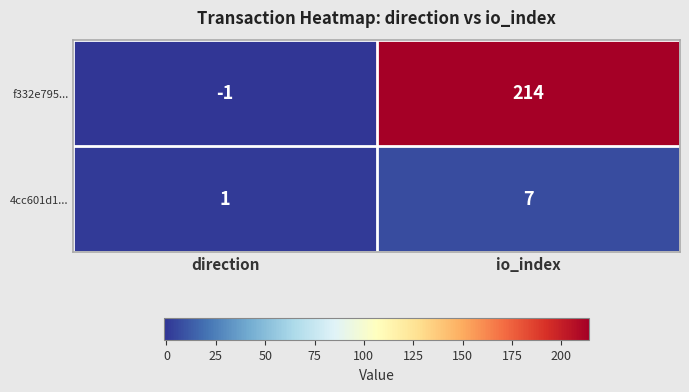

What is the total value across all series at io_index?

221